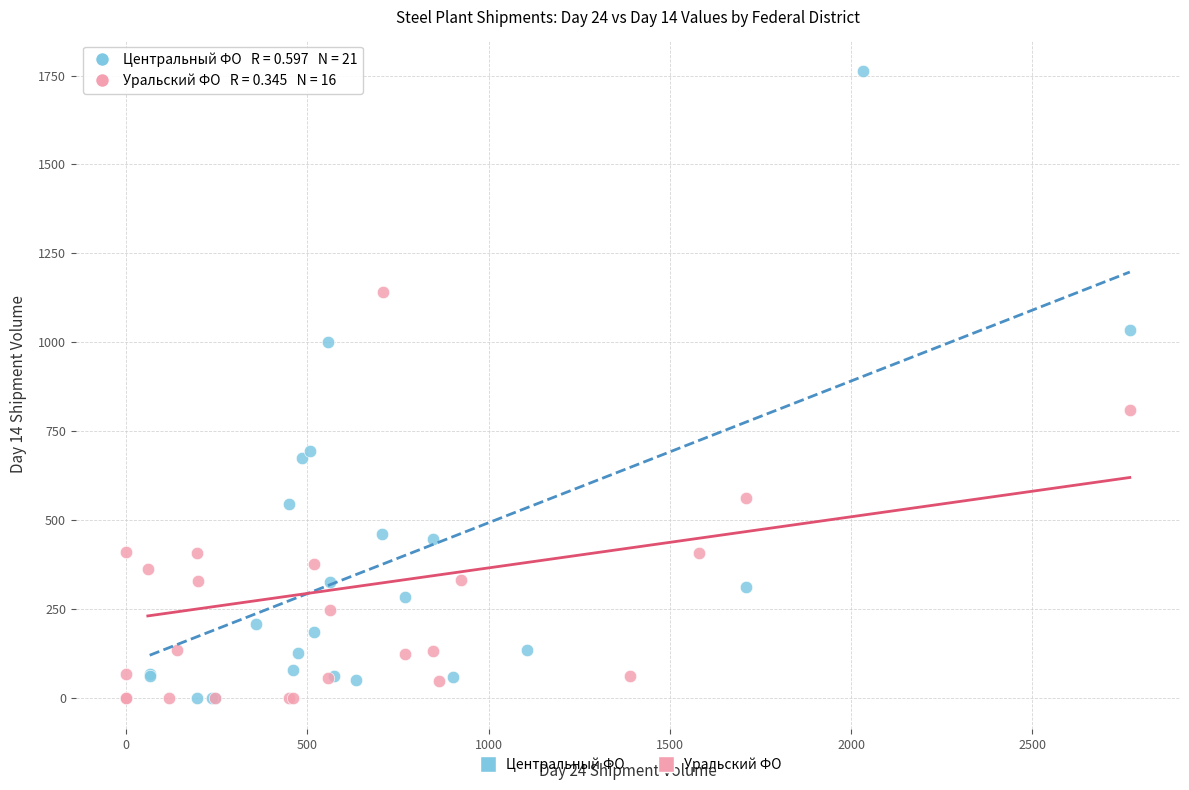

Which series has the widest spread of Y values?

Центральный ФО